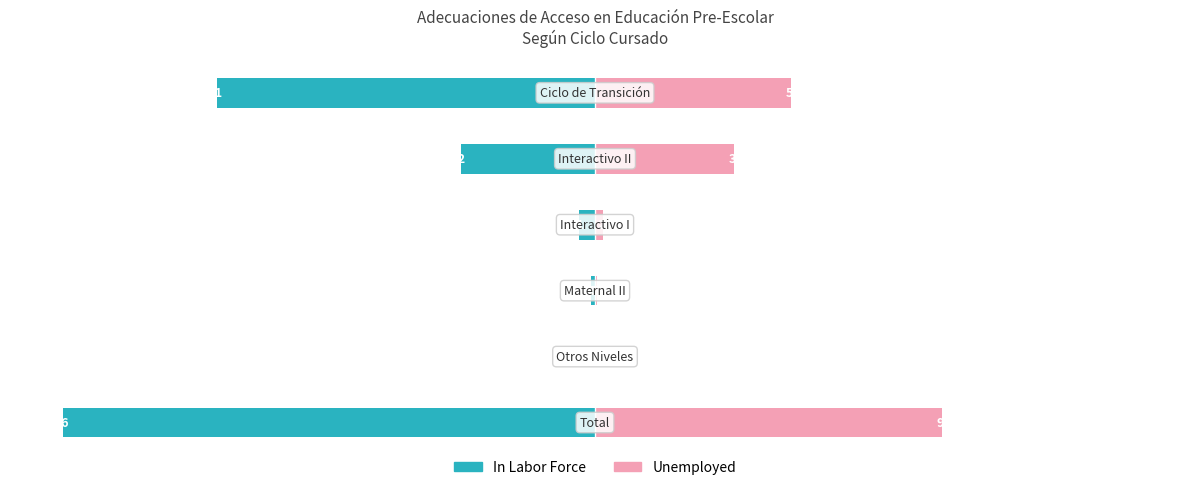

True or false: In Labor Force has a value of -1.7 at −50.

False